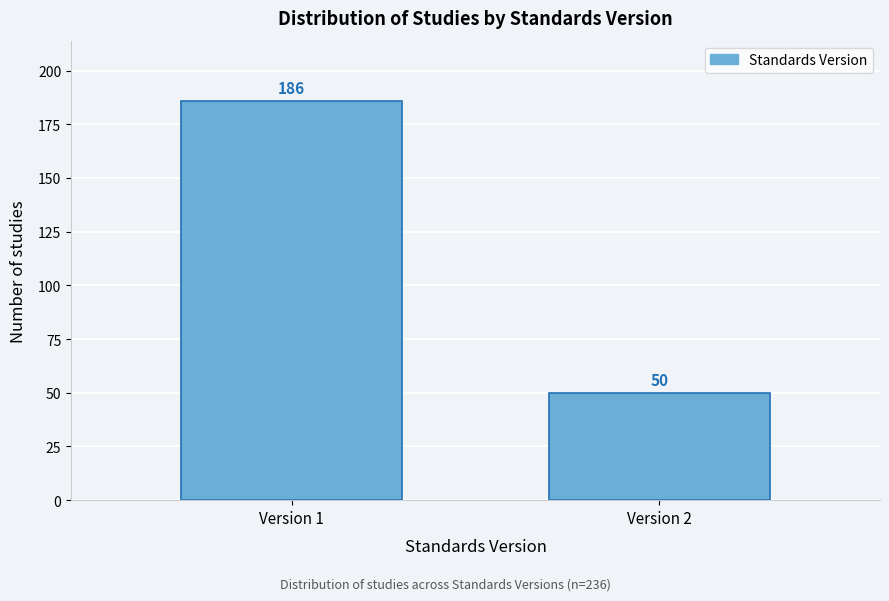

Reading left to right, what are all the values shown in this chart?

Version 1=186	Version 2=50